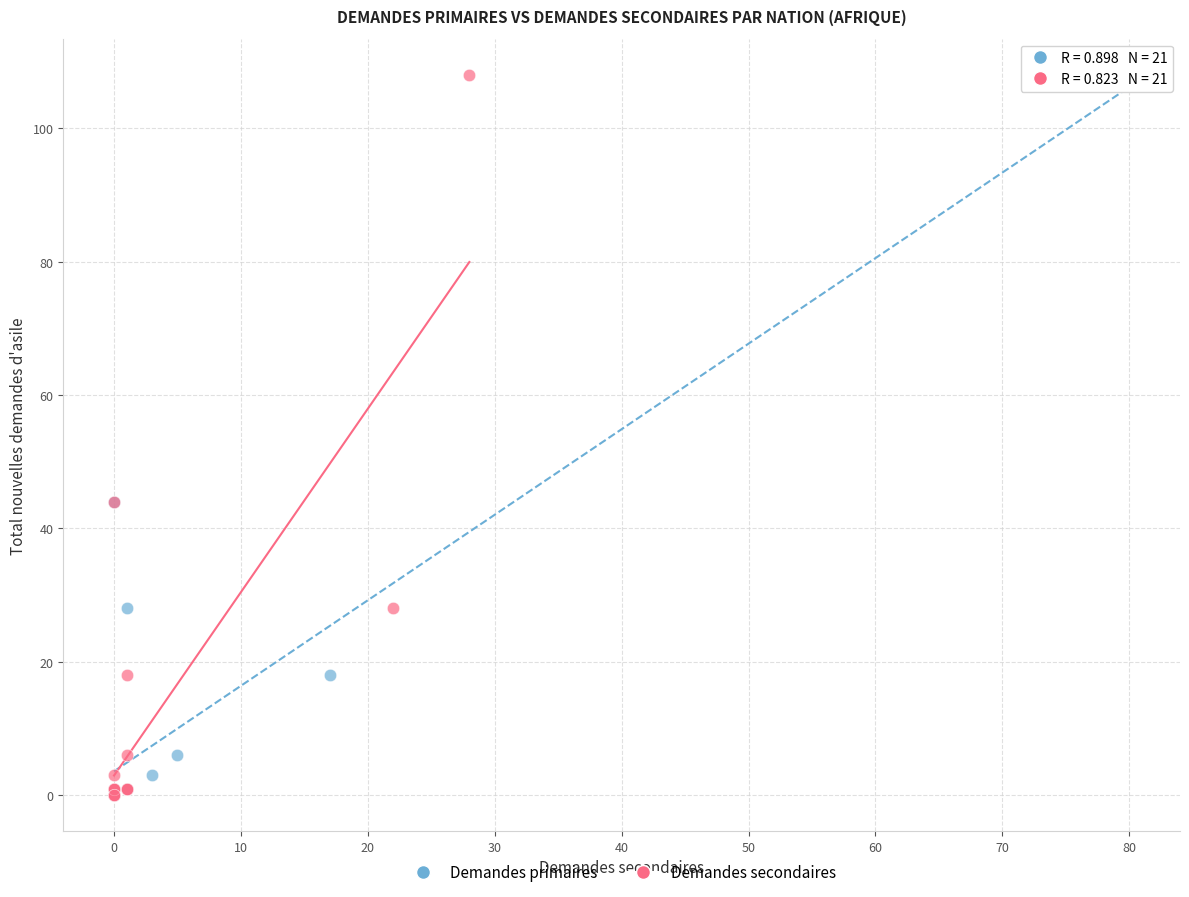

What are all the series names shown in the legend?

Demandes primaires, Demandes secondaires